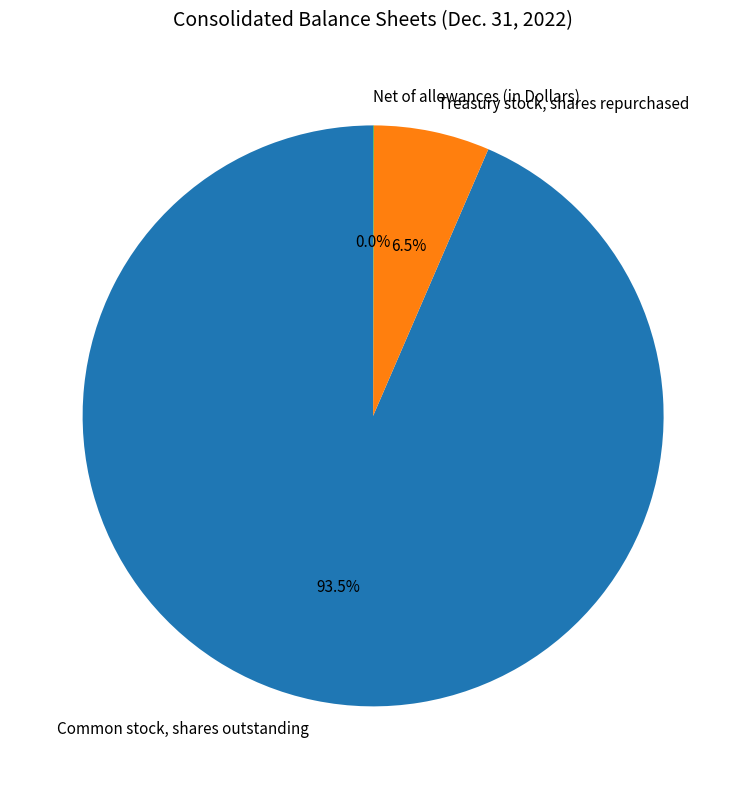

Which slice is the largest?

Common stock, shares outstanding